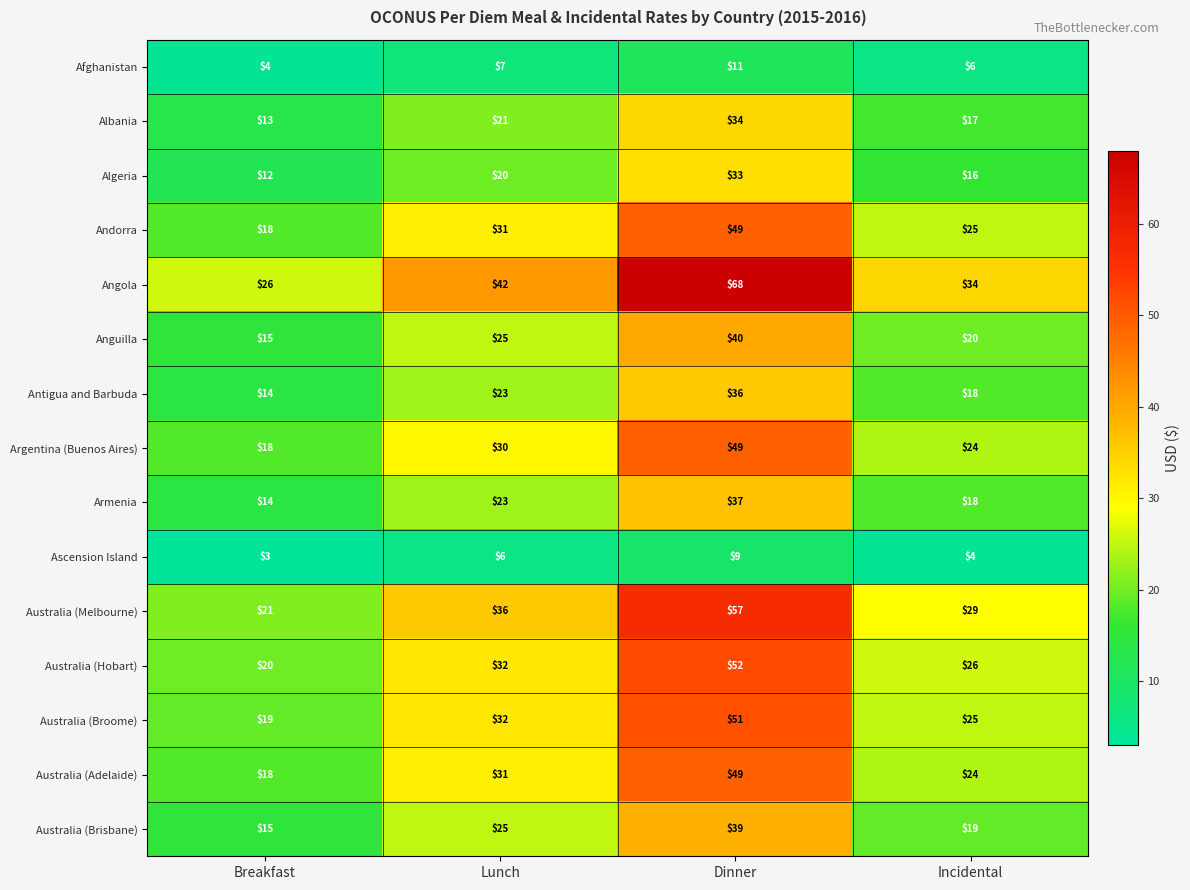

What is the approximate value of Armenia at Dinner, to the nearest 5?

35